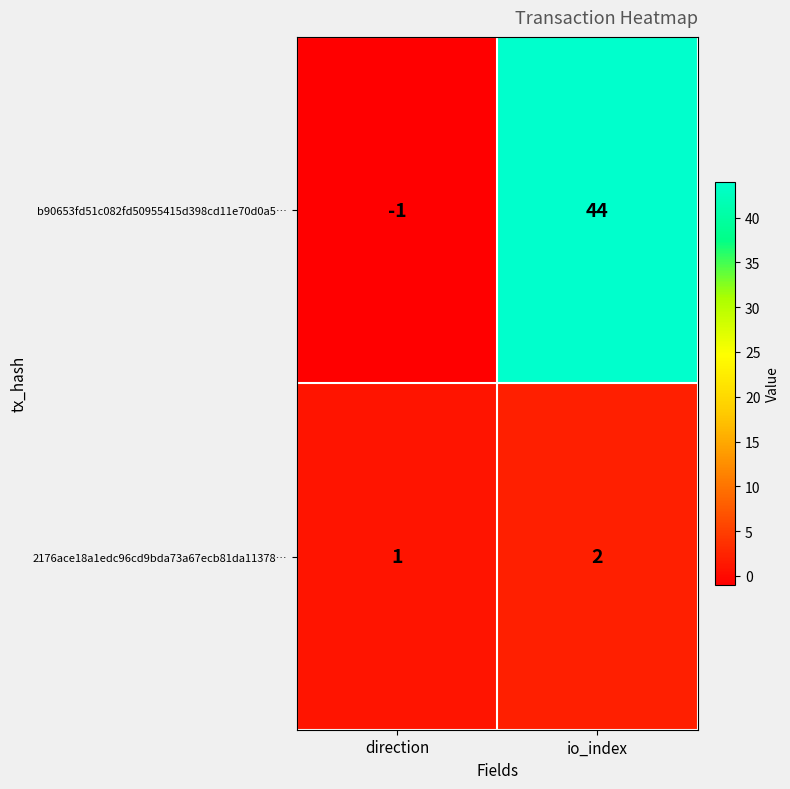

How many data points does each series have?

2